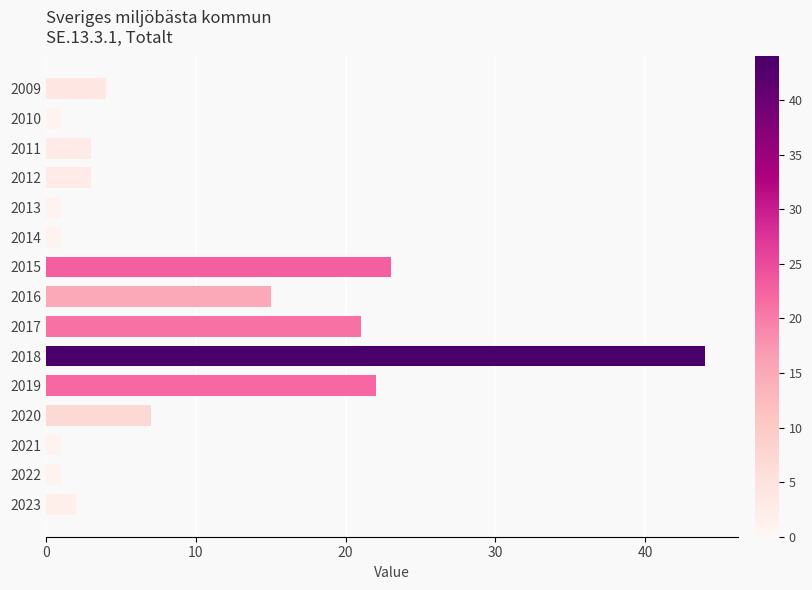

What is the change in value from 2009 to 2018?

+40